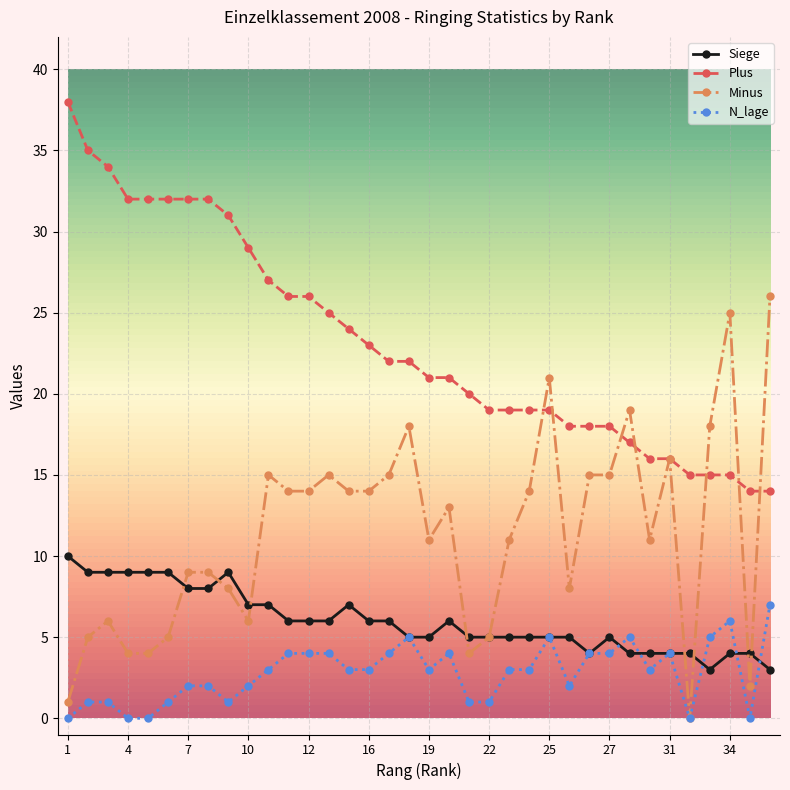

Rank the series by their maximum value, from highest to lowest.

Plus, Minus, Siege, N_lage